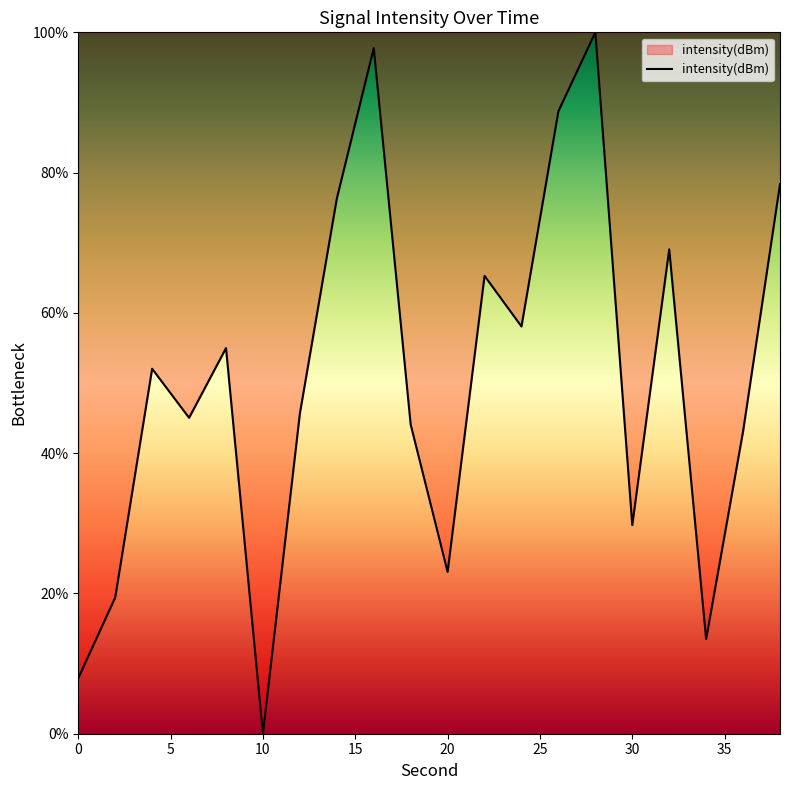

What is the difference between the maximum and minimum values?

100.0